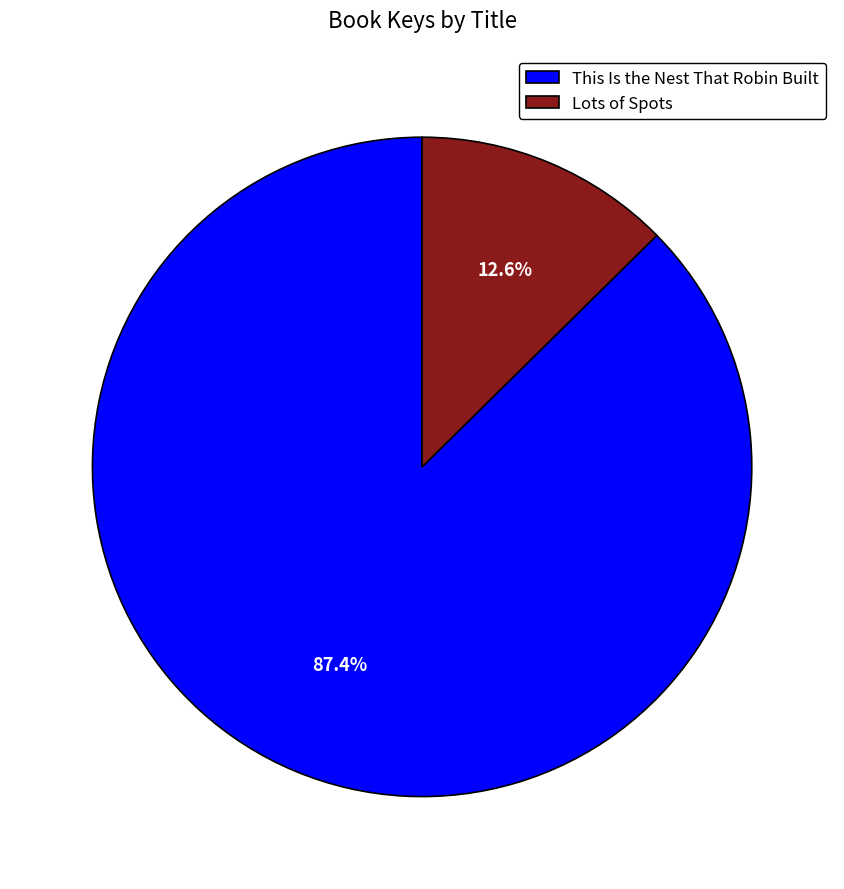

Between Lots of Spots and This Is the Nest That Robin Built, which is larger?

This Is the Nest That Robin Built